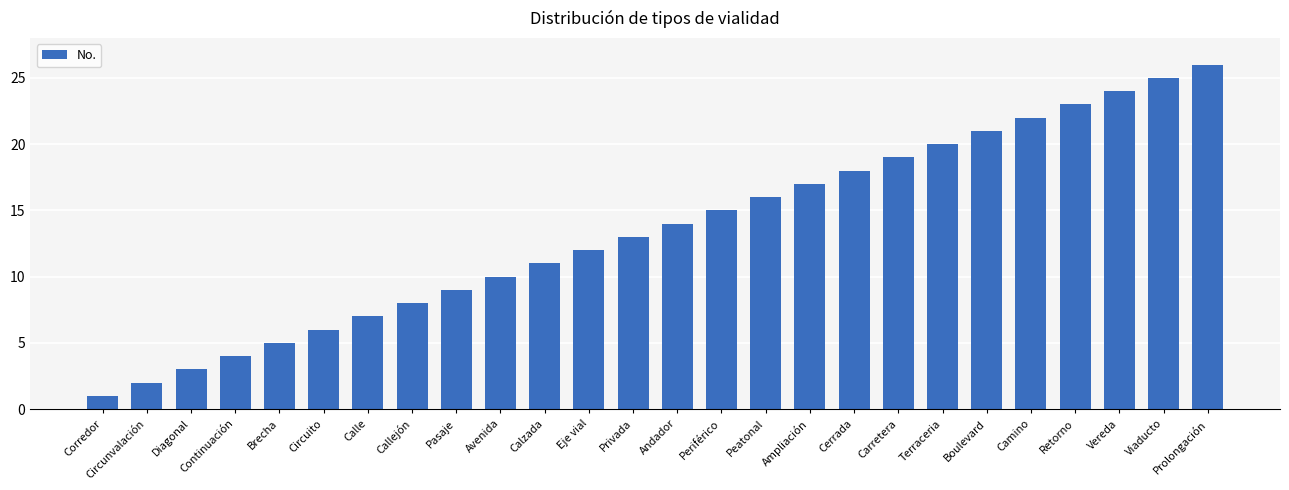

Read the value at Privada.

13